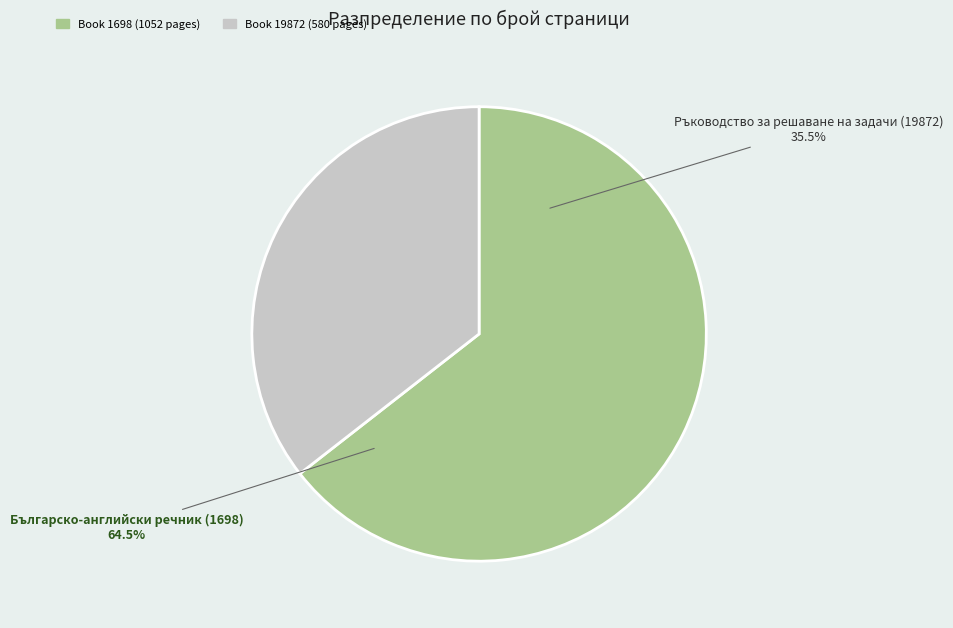

How much of the chart is everything except Ръководство за решаване на задачи (19872)?

64.5%